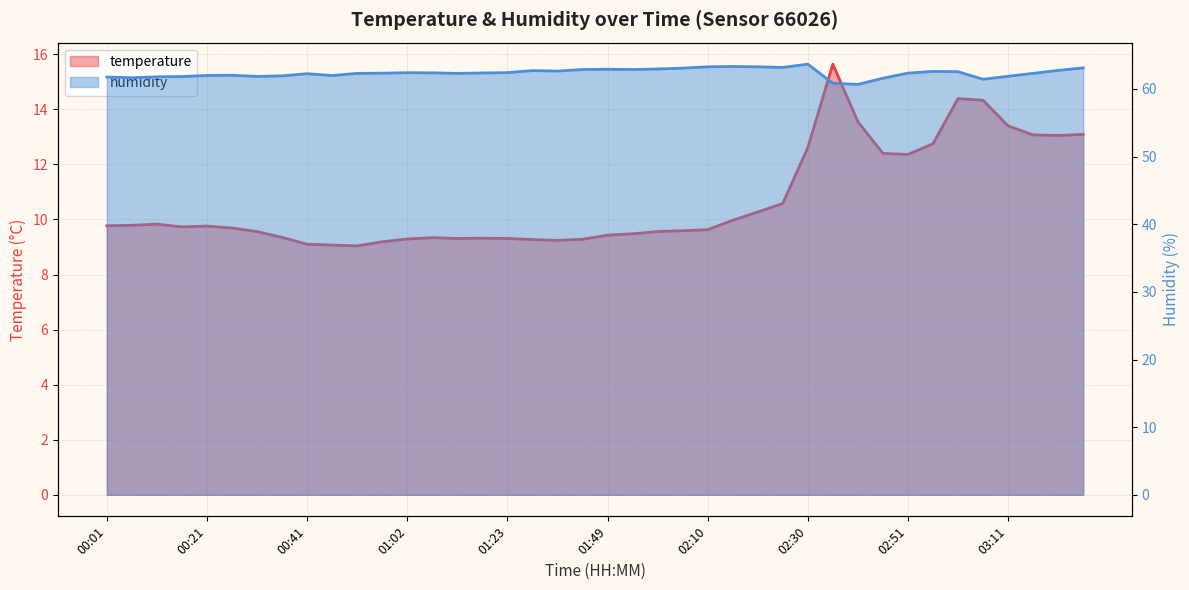

Reading left to right, transcribe all the data shown in this chart.

temperature: 00:01=9.8	00:06=9.8	00:11=9.8	00:16=9.7	00:21=9.8	00:26=9.7	00:31=9.6	00:36=9.3	00:41=9.1	00:46=9.1	00:52=9.0	00:57=9.2	01:02=9.3	01:07=9.3	01:12=9.3	01:17=9.3	01:23=9.3	01:33=9.3	01:39=9.2	01:44=9.3	01:49=9.4	01:54=9.5	02:00=9.6	02:05=9.6	02:10=9.6	02:15=10.0	02:20=10.3	02:25=10.6	02:30=12.6	02:35=15.6	02:41=13.6	02:46=12.4	02:51=12.4	02:56=12.8	03:01=14.4	03:06=14.3	03:11=13.4	03:17=13.1	03:22=13.1	03:27=13.1
humidity: 00:01=61.8	00:06=61.6	00:11=61.8	00:16=61.8	00:21=62.0	00:26=62.0	00:31=61.9	00:36=61.9	00:41=62.2	00:46=62.0	00:52=62.3	00:57=62.3	01:02=62.4	01:07=62.4	01:12=62.3	01:17=62.4	01:23=62.4	01:33=62.7	01:39=62.6	01:44=62.9	01:49=62.9	01:54=62.9	02:00=63.0	02:05=63.1	02:10=63.3	02:15=63.3	02:20=63.3	02:25=63.2	02:30=63.7	02:35=60.8	02:41=60.7	02:46=61.6	02:51=62.3	02:56=62.6	03:01=62.5	03:06=61.4	03:11=61.9	03:17=62.3	03:22=62.7	03:27=63.1